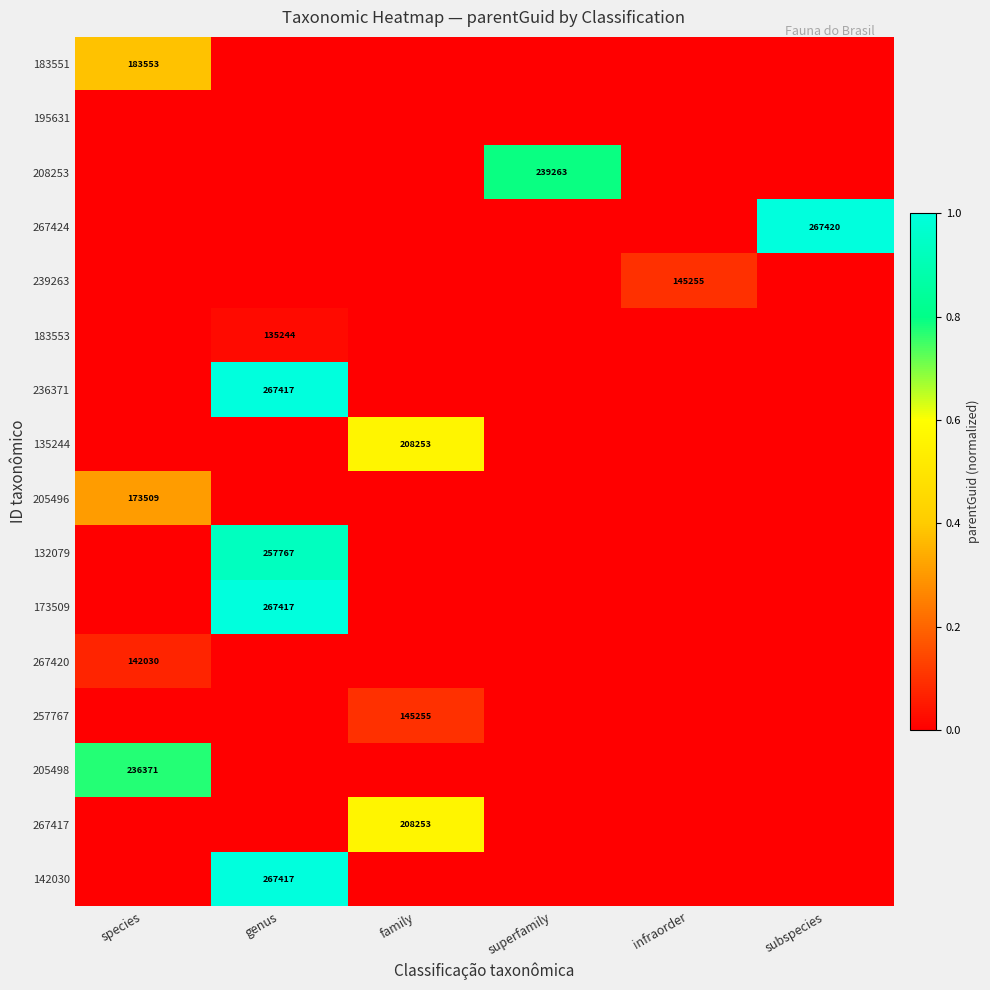

What is the spread (max minus min) of values at superfamily?

0.8